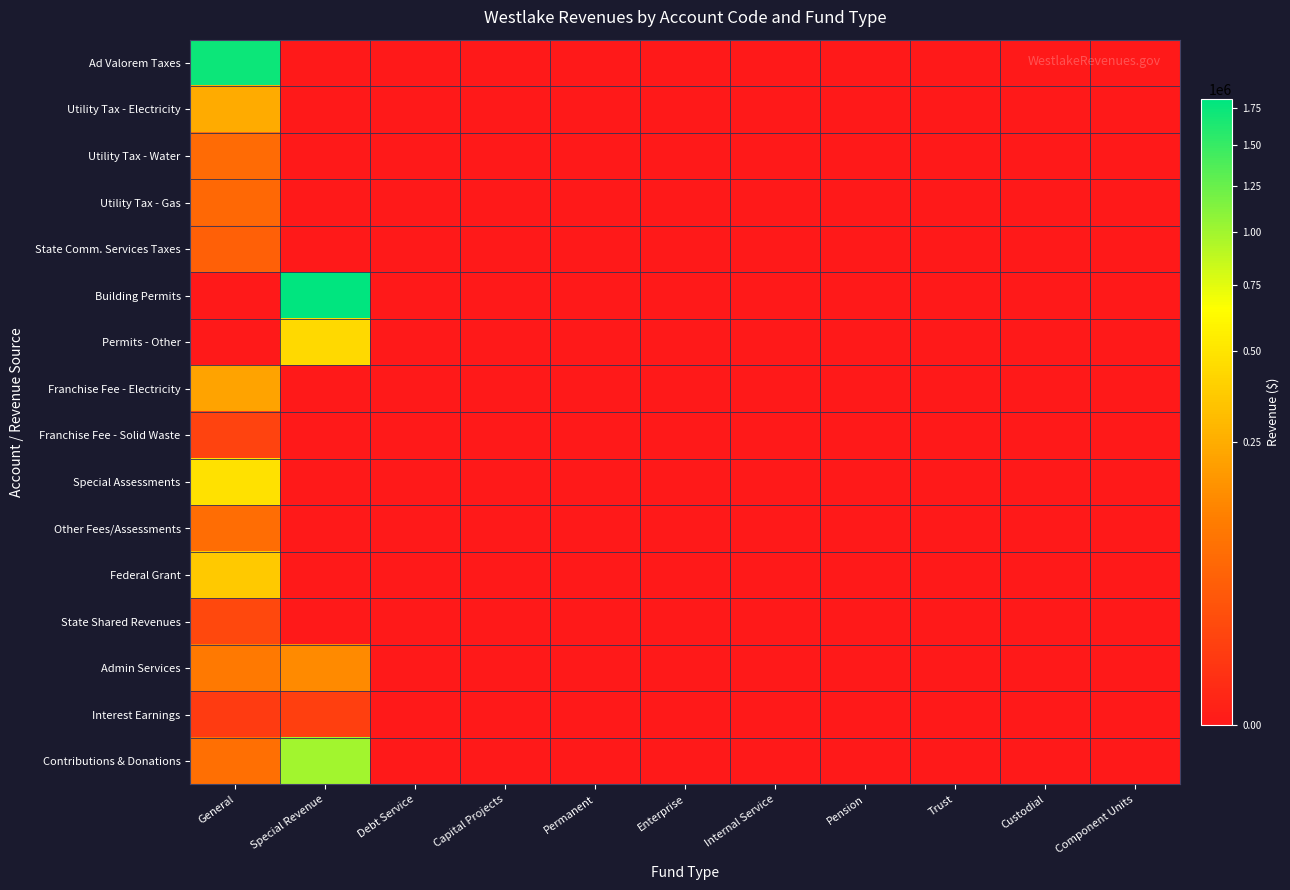

Between Capital Projects and Special Revenue, which is larger?

Capital Projects